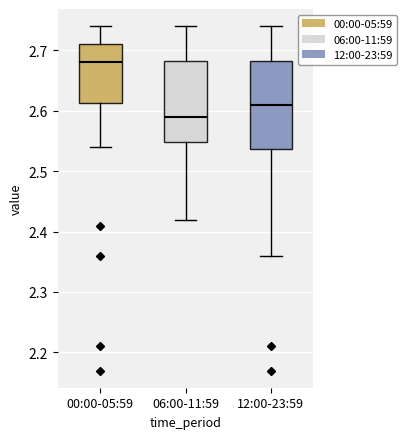

Where is the upper edge of the box for 06:00-11:59 on the y-axis? The values are not printed on the chart, so give them approximately, as read against the axis.

2.68